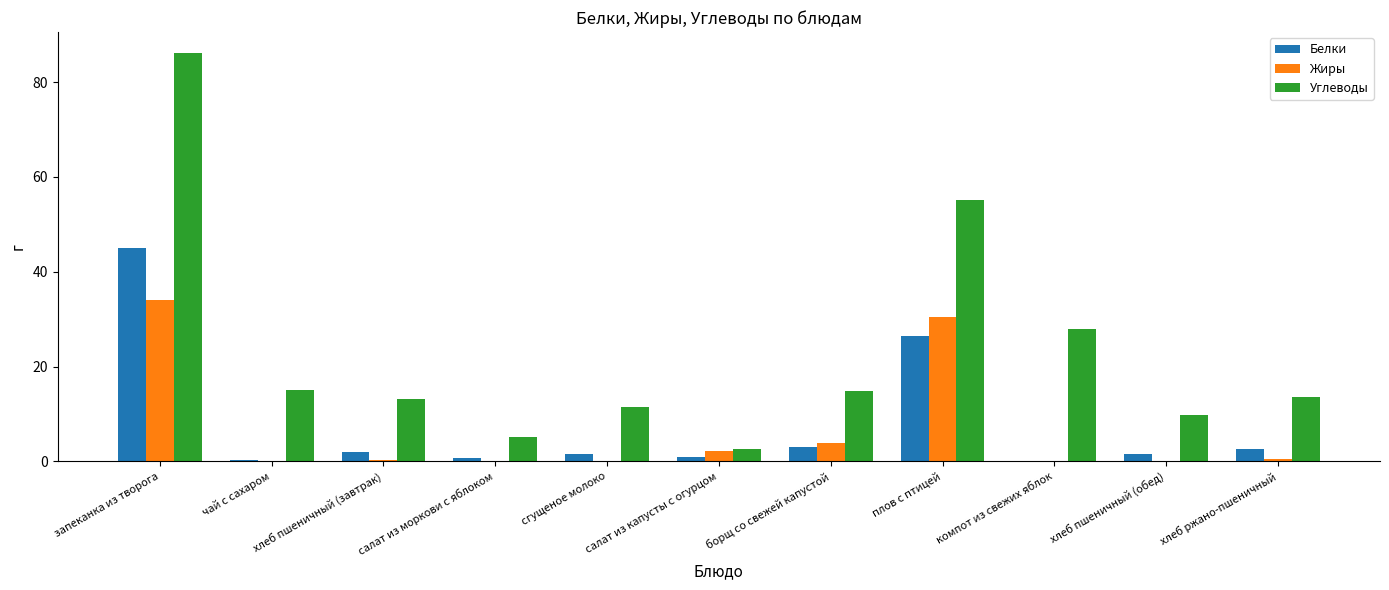

Where is Углеводы nearest to the value 44?

плов с птицей